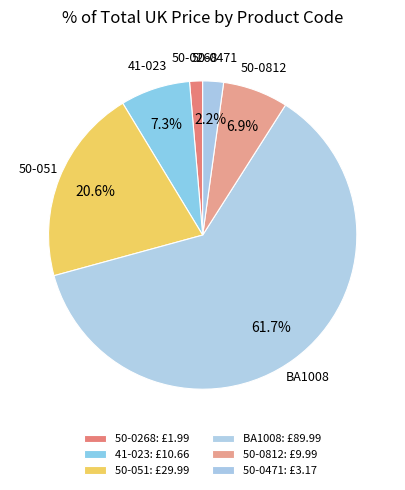

Which has a higher value, BA1008 or 50-0268?

BA1008